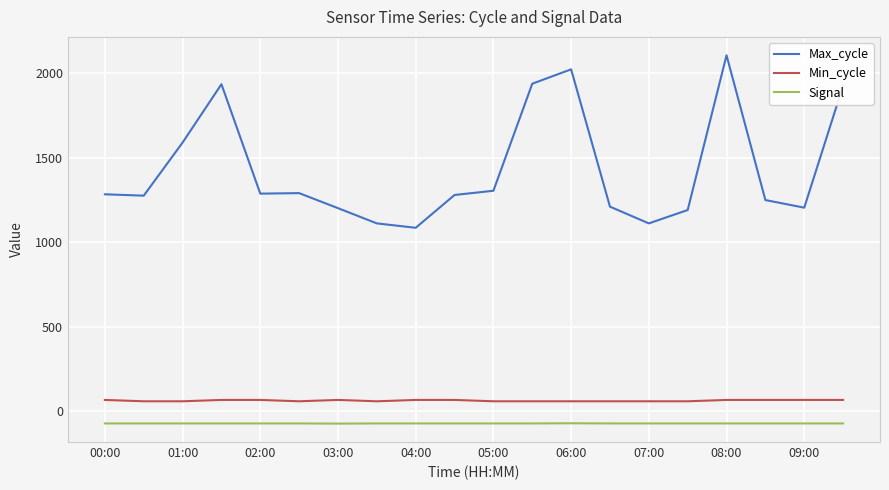

Rank the series by their maximum value, from lowest to highest.

Signal, Min_cycle, Max_cycle